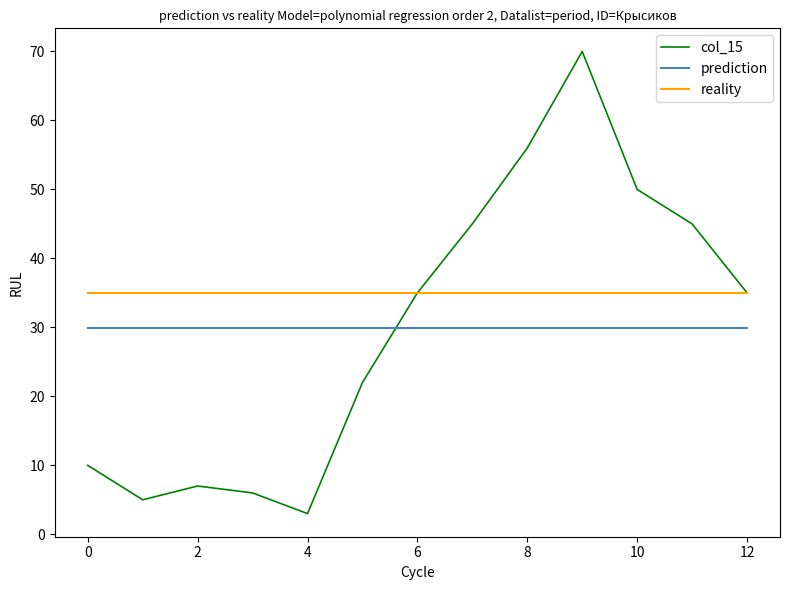

What is the average value of the prediction series?

29.9